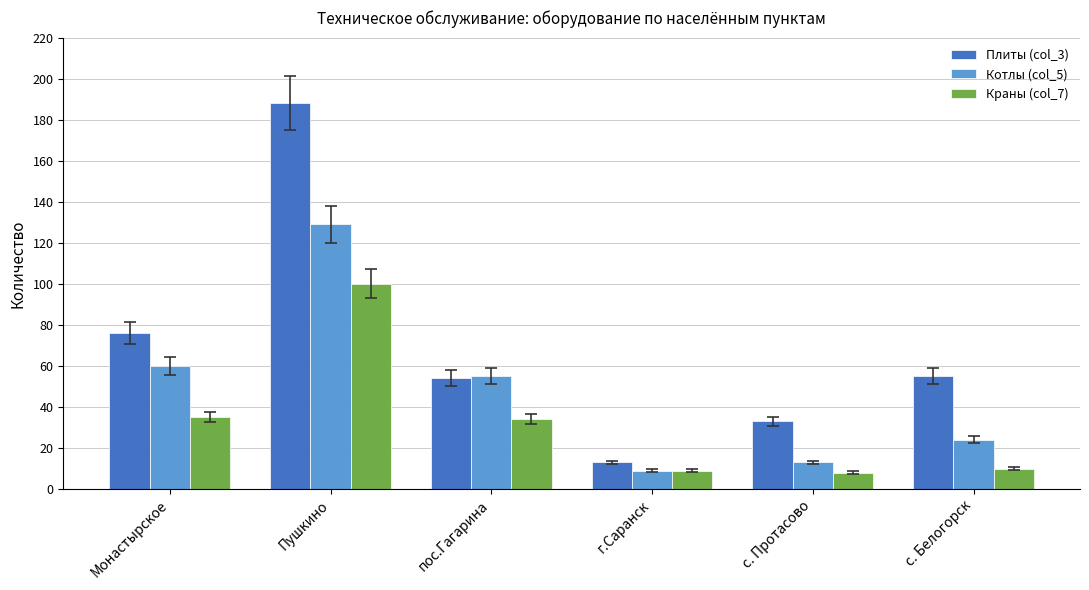

What are all the series names shown in the legend?

Плиты (col_3), Котлы (col_5), Краны (col_7)